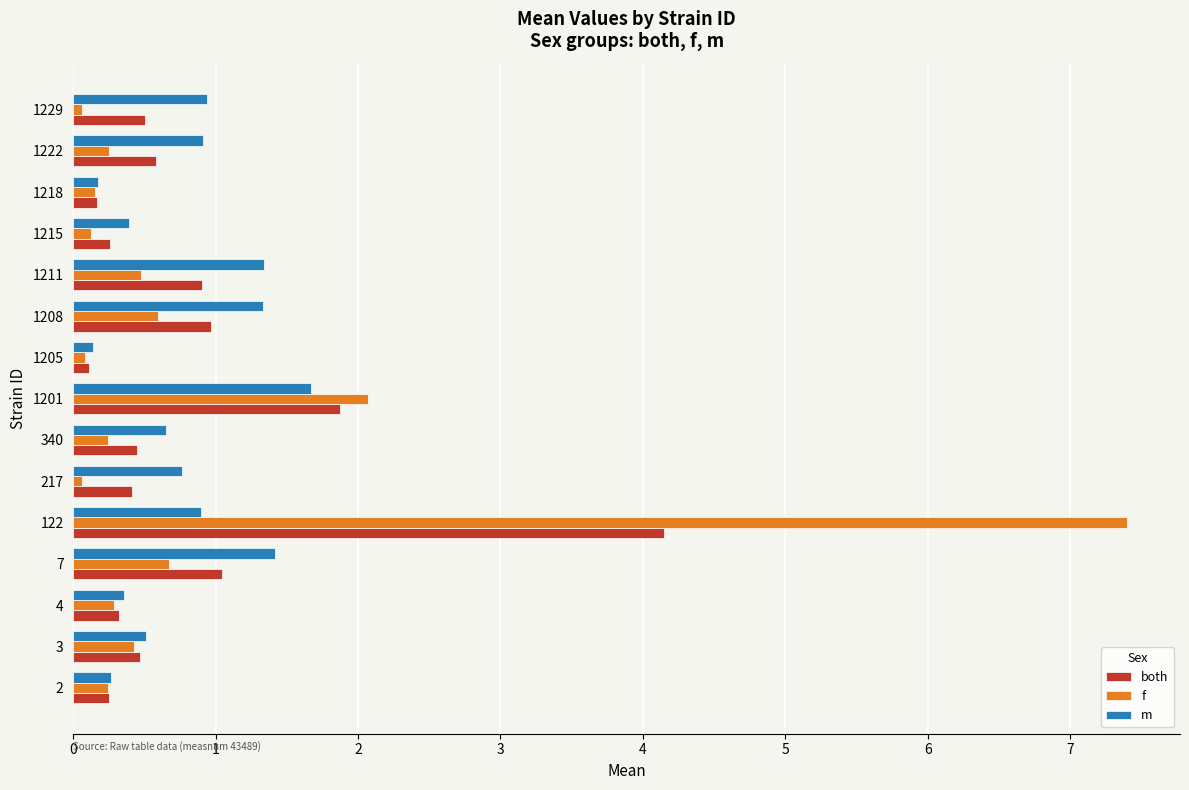

What is the maximum value for both?

4.1